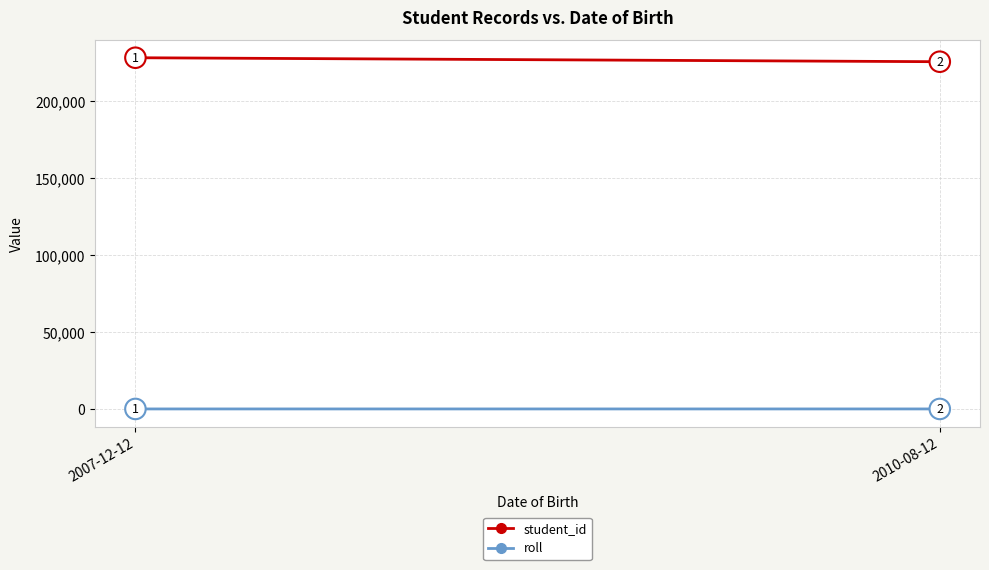

At which label is student_id closest to 227059?

2010-08-12